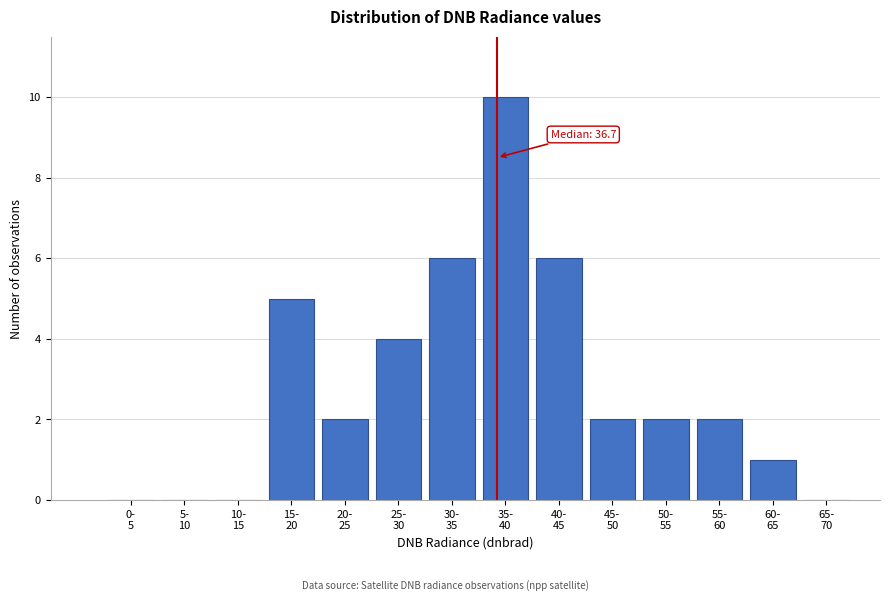

What is the greatest value displayed?

10